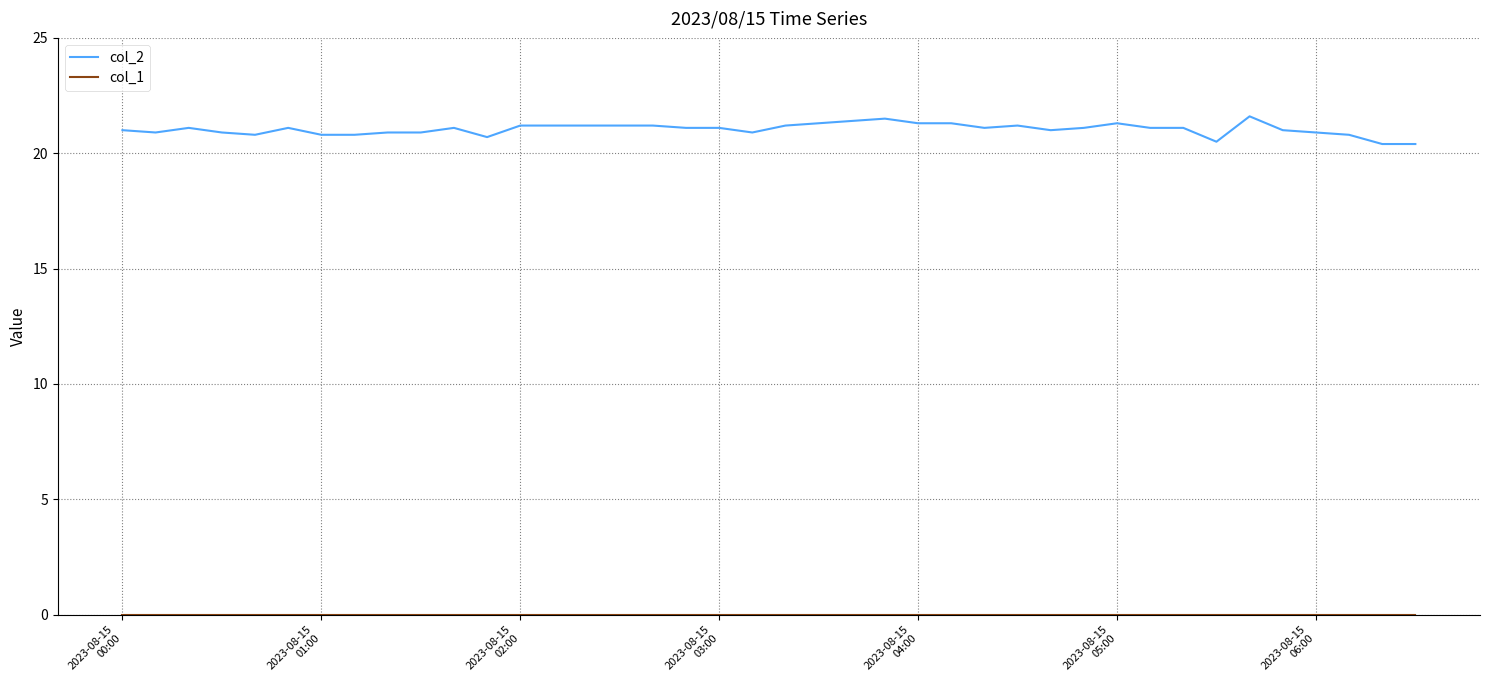

Which series has the largest total across all categories?

col_2